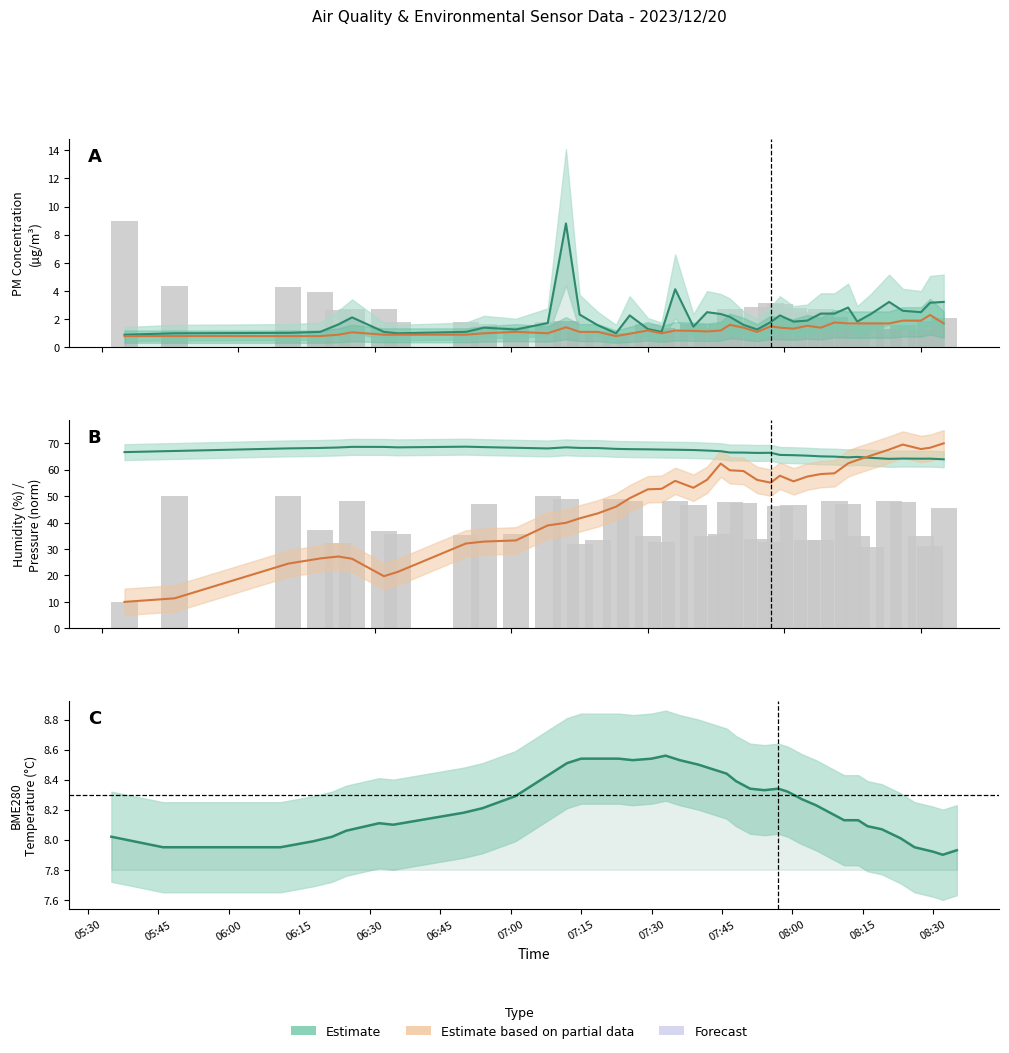

Does the chart contain stacked bars?

No